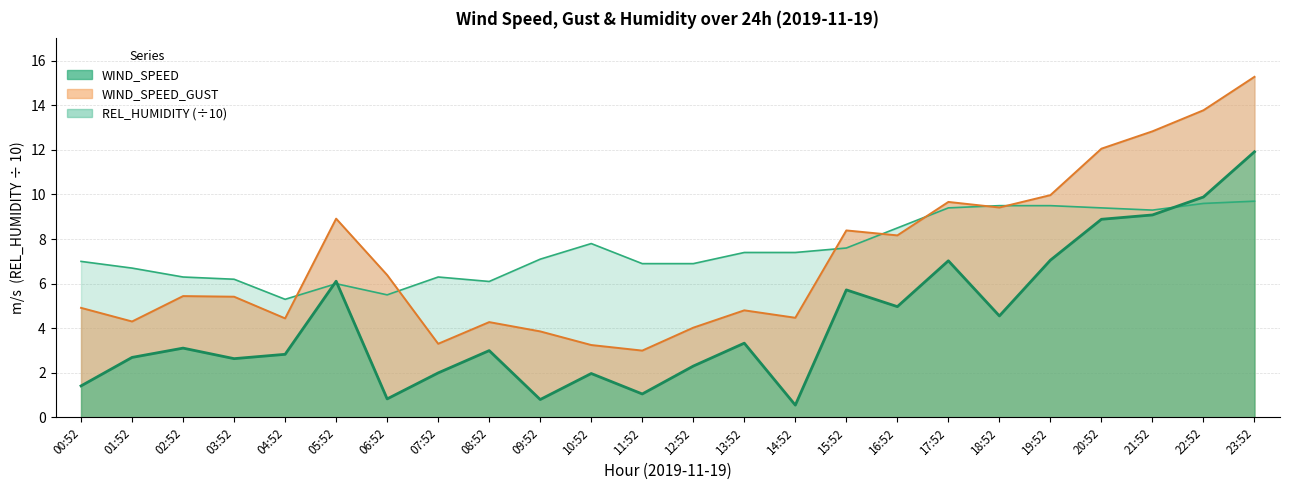

Where is the first local maximum for REL_HUMIDITY?

05:52